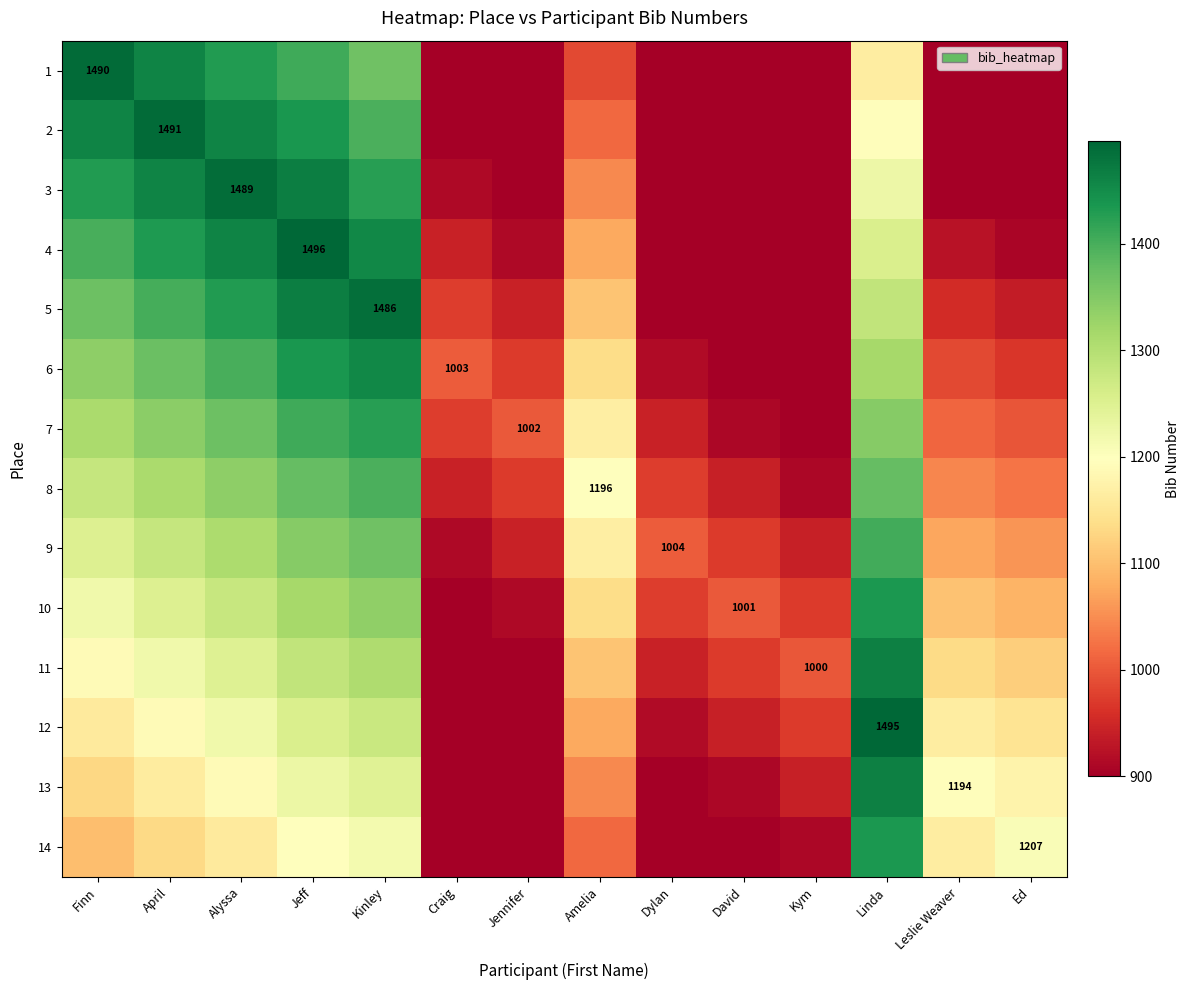

True or false: 3 has a value of 1489 at Alyssa.

True